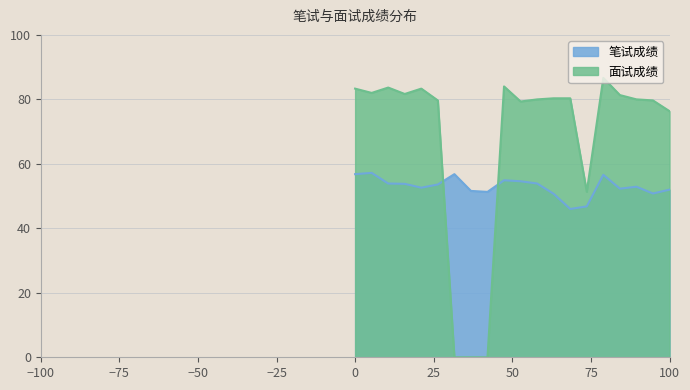

What is the value of the 面试成绩 point at the 13th from the left?

80.3